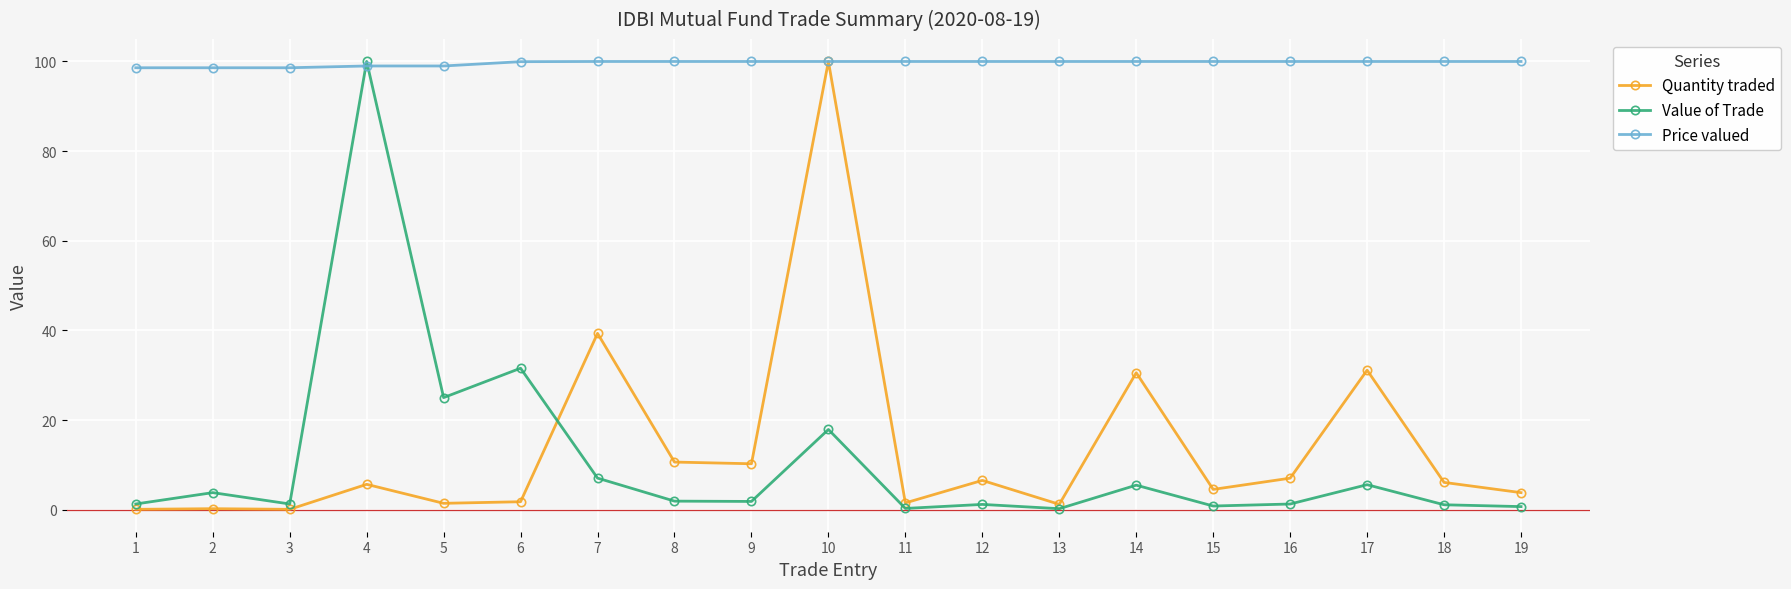

What is the spread (max minus min) of values at 19?

99.3